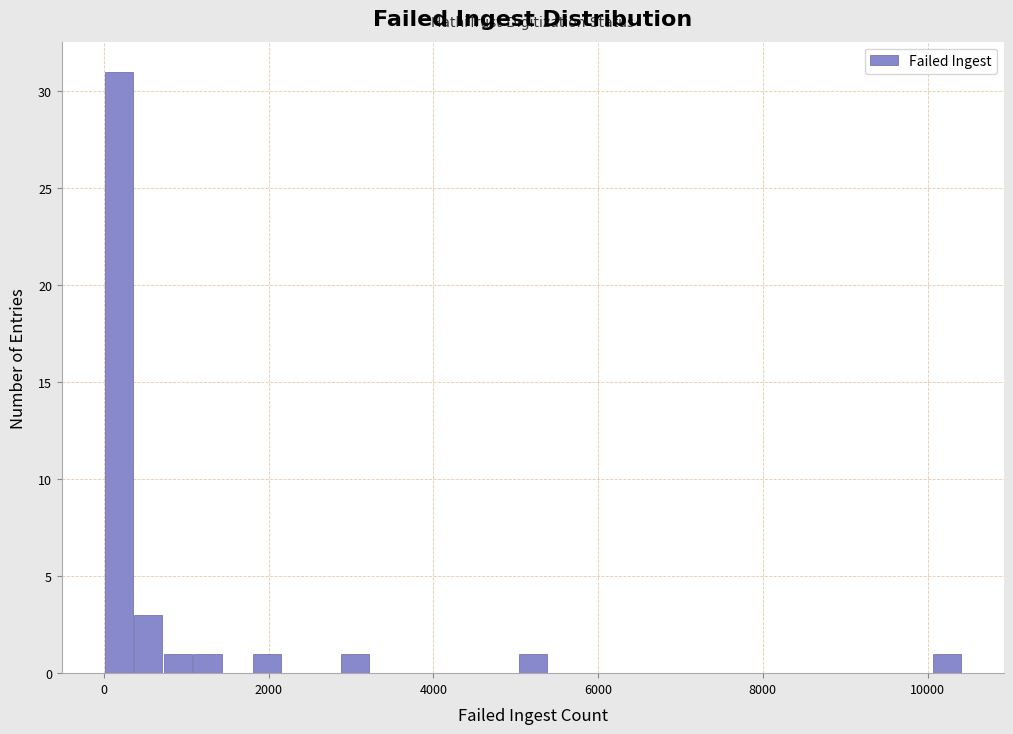

Read against the x-axis, roughly where is the centre of the tallest bar?

200